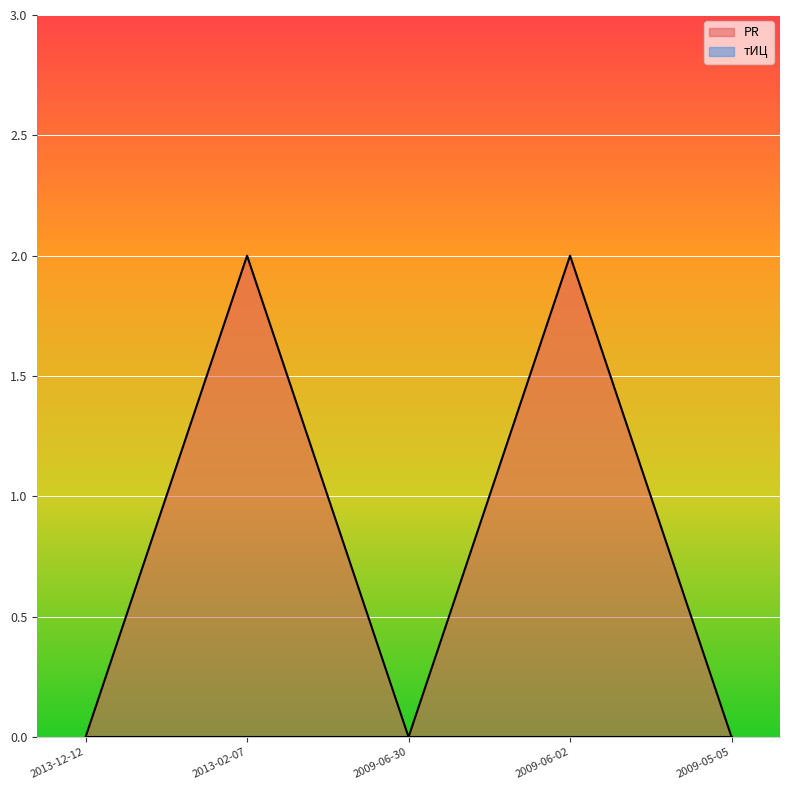

Rank the categories by value from highest to lowest.

2013-02-07, 2009-06-02, 2013-12-12, 2009-06-30, 2009-05-05